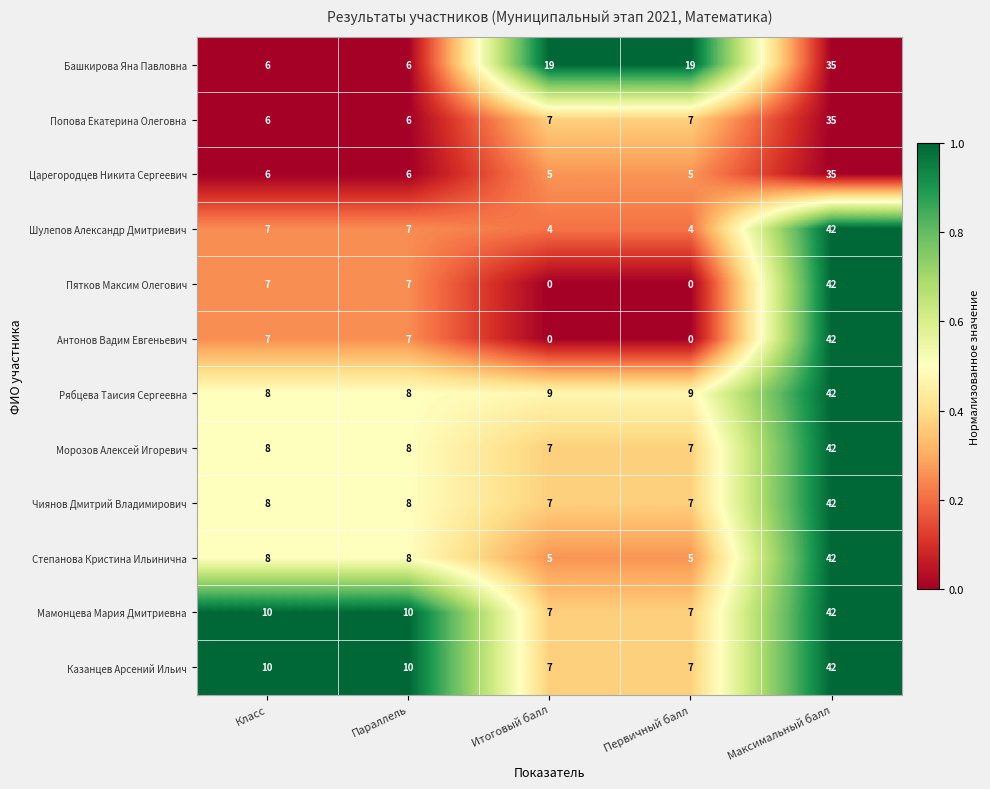

Is it true that Степанова Кристина Ильинична equals 5 at Итоговый балл?

True